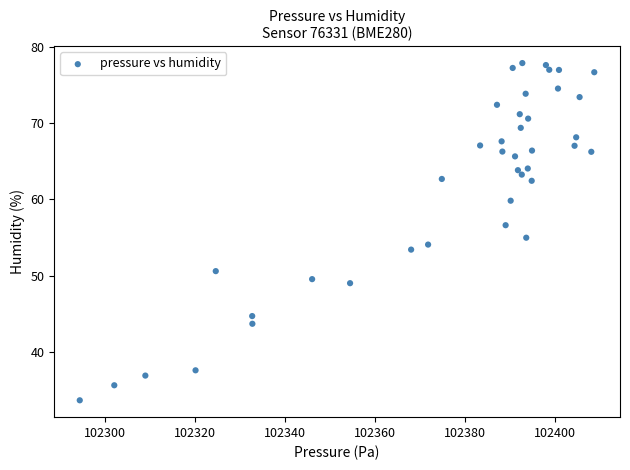

What is the range of X values (max minus min)?

114.3